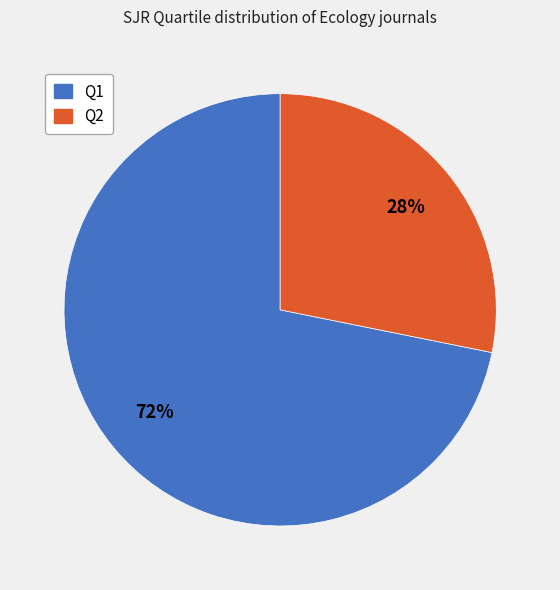

Does Q2 account for over 50% of the chart?

No